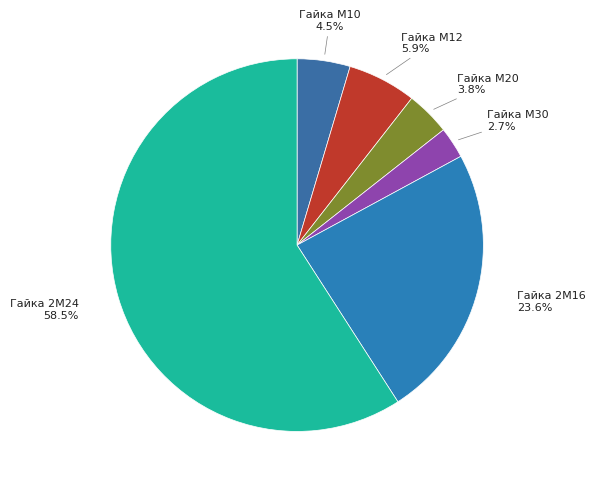

Does Гайка 2М24 account for over 50% of the chart?

Yes